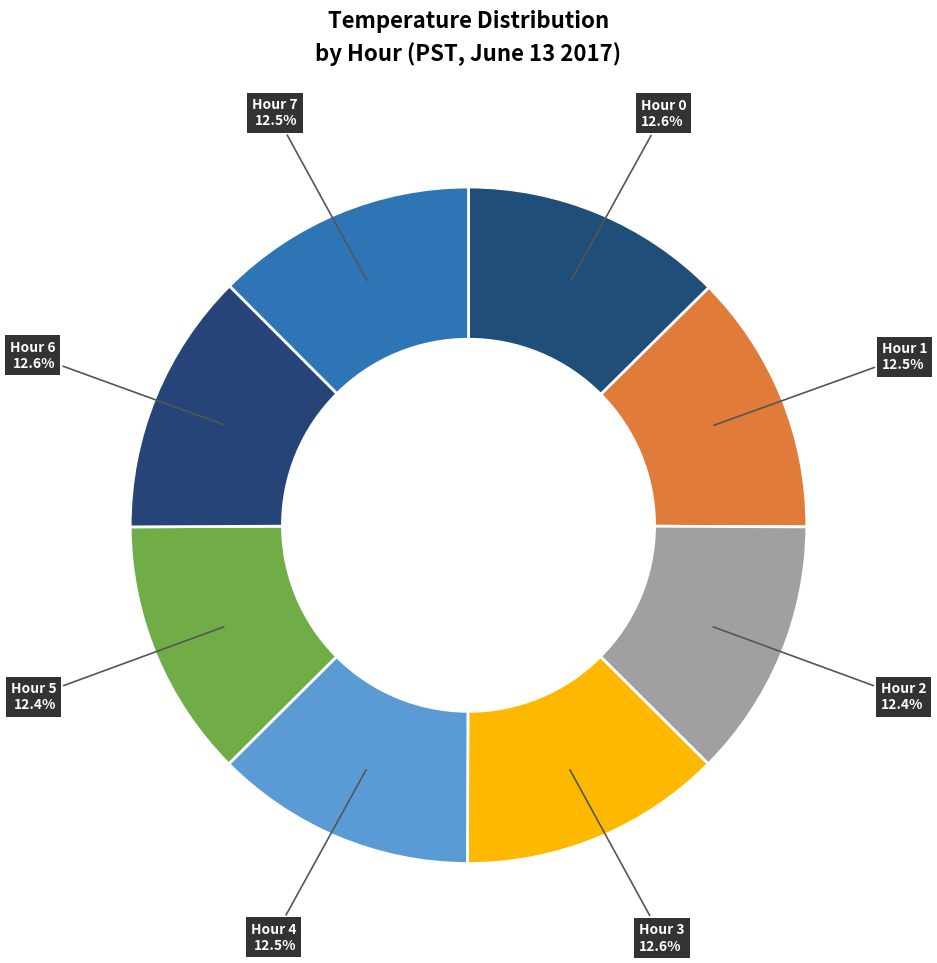

How many slices are in this pie chart?

8